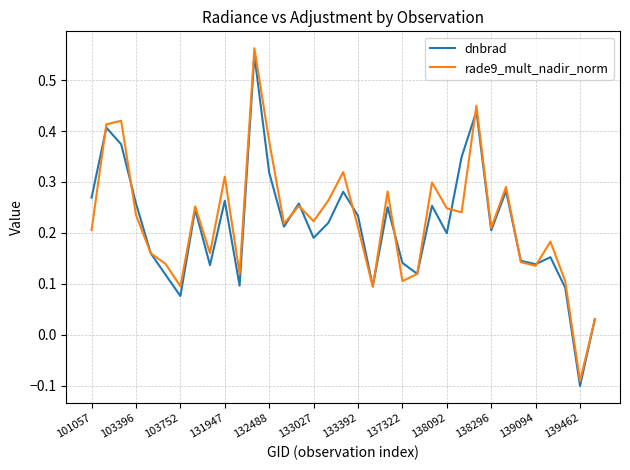

In rade9_mult_nadir_norm, how many points are lower than both neighbors (excluding endpoints)?

11